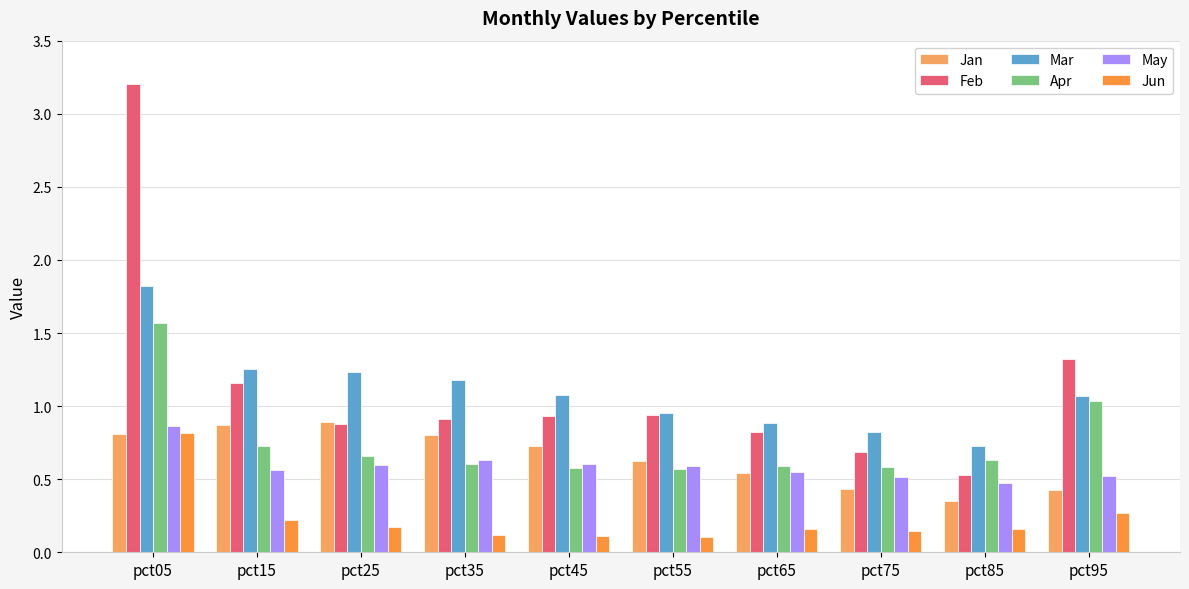

At how many categories does at least one series exceed 2?

1